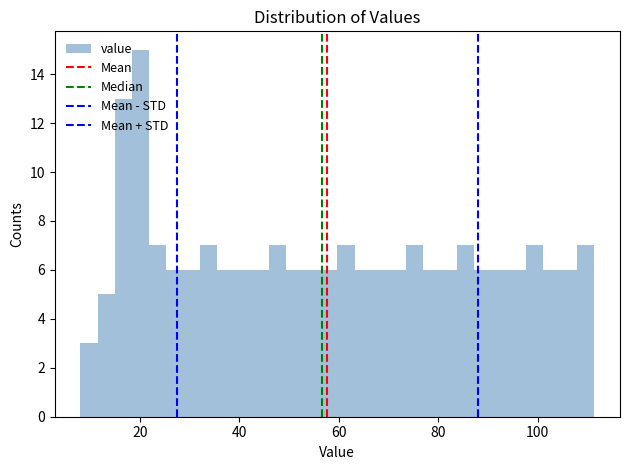

Read against the x-axis, roughly where is the centre of the tallest bar?

20